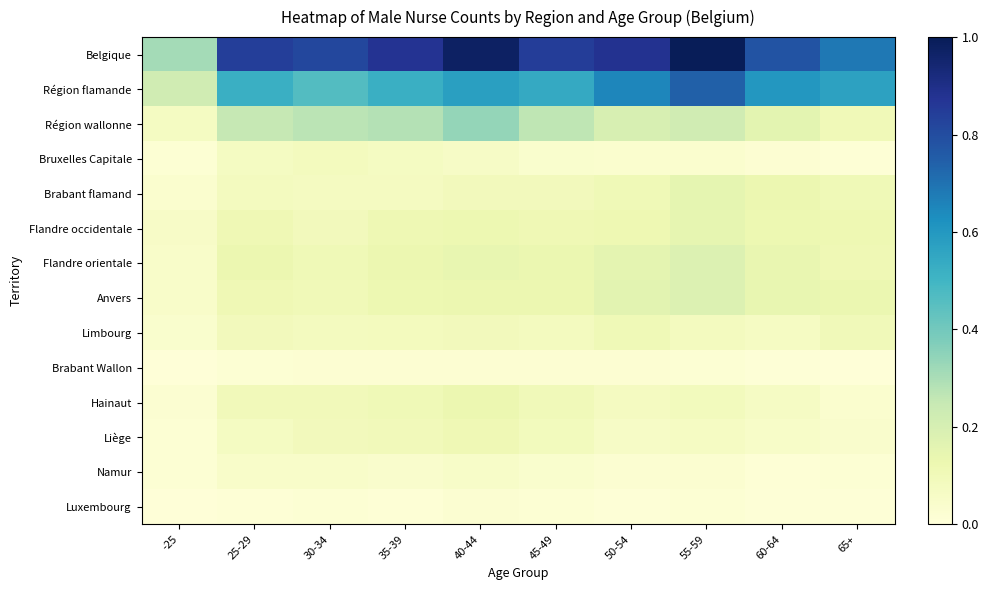

Rank the series by their maximum value, from highest to lowest.

Belgique, Région flamande, Région wallonne, Flandre orientale, Anvers, Brabant flamand, Flandre occidentale, Hainaut, Liège, Limbourg, Bruxelles Capitale, Namur, Luxembourg, Brabant Wallon